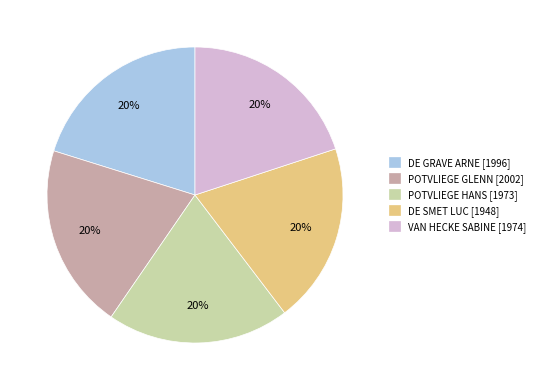

To the nearest percent, what percentage of the pie is DE GRAVE ARNE?

20%